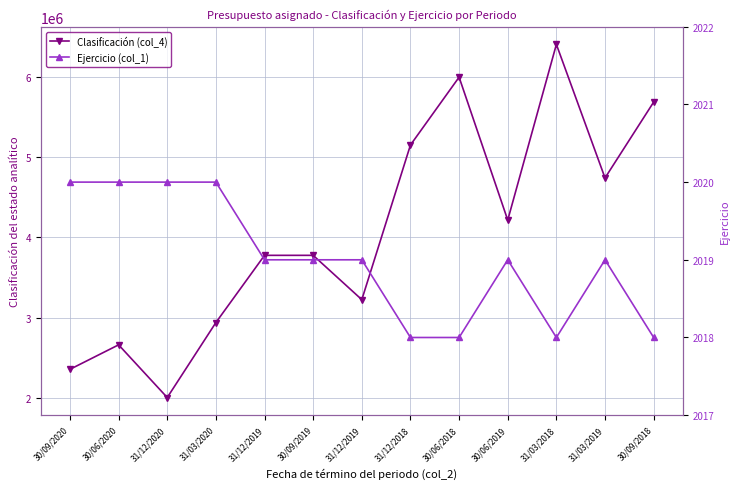

What is the difference between the maximum and minimum values in the Ejercicio (col_1) series?

2